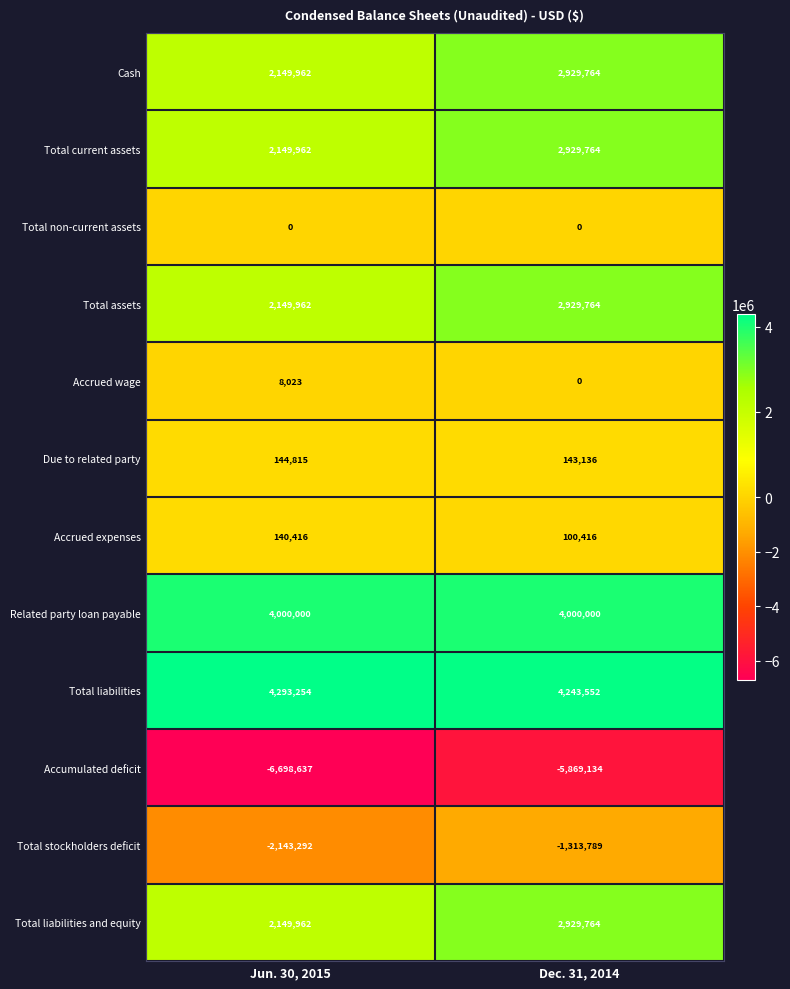

What value does the Total current assets series have at Dec. 31, 2014?

2929764